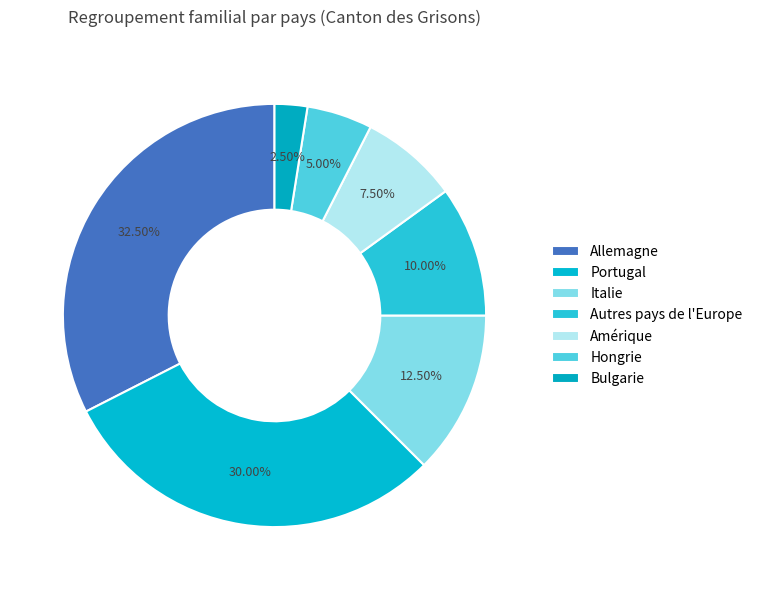

How many slices are in this pie chart?

7